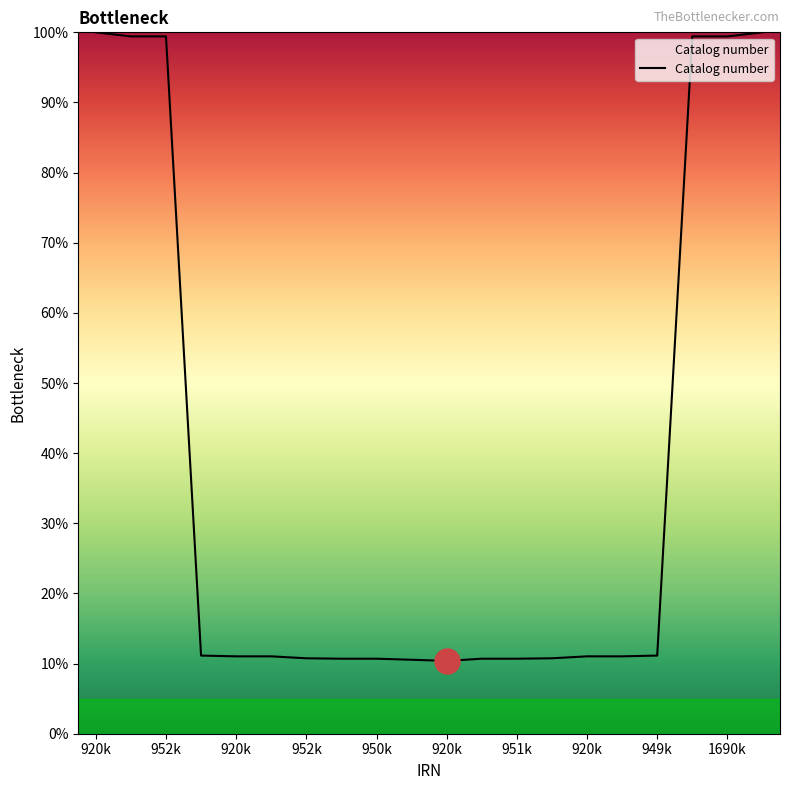

What is the difference between the maximum and minimum values?

89.6